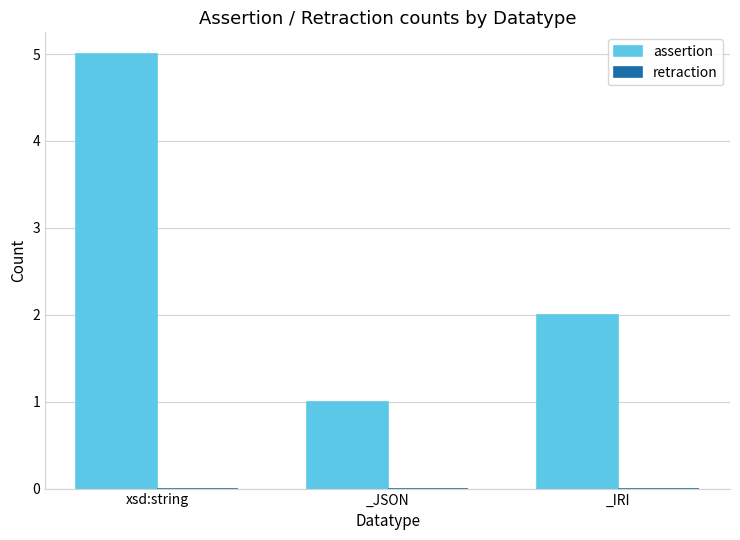

Between _JSON and xsd:string, which is larger?

xsd:string